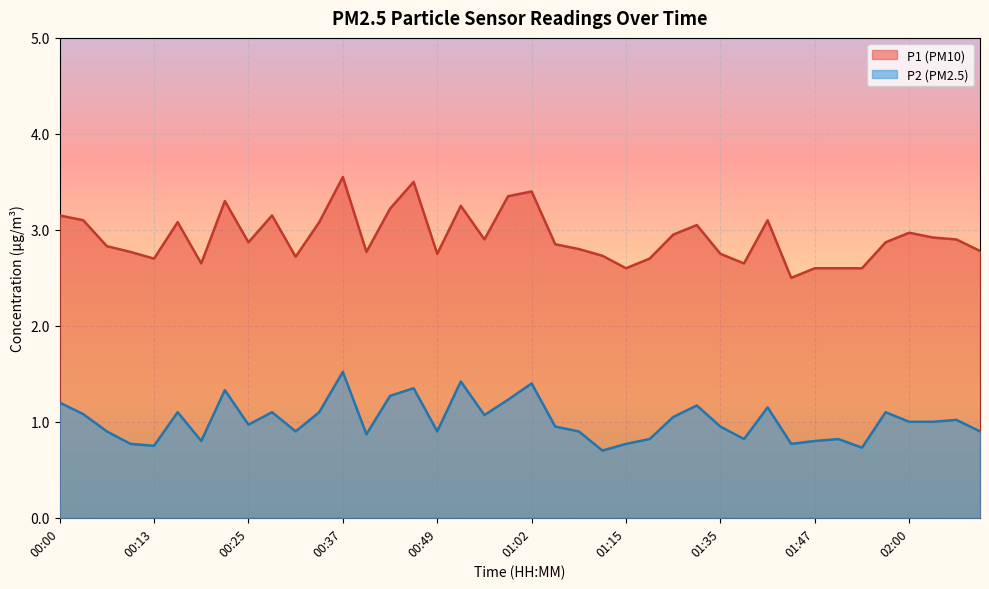

Where is P2 nearest to the value 1?

02:00